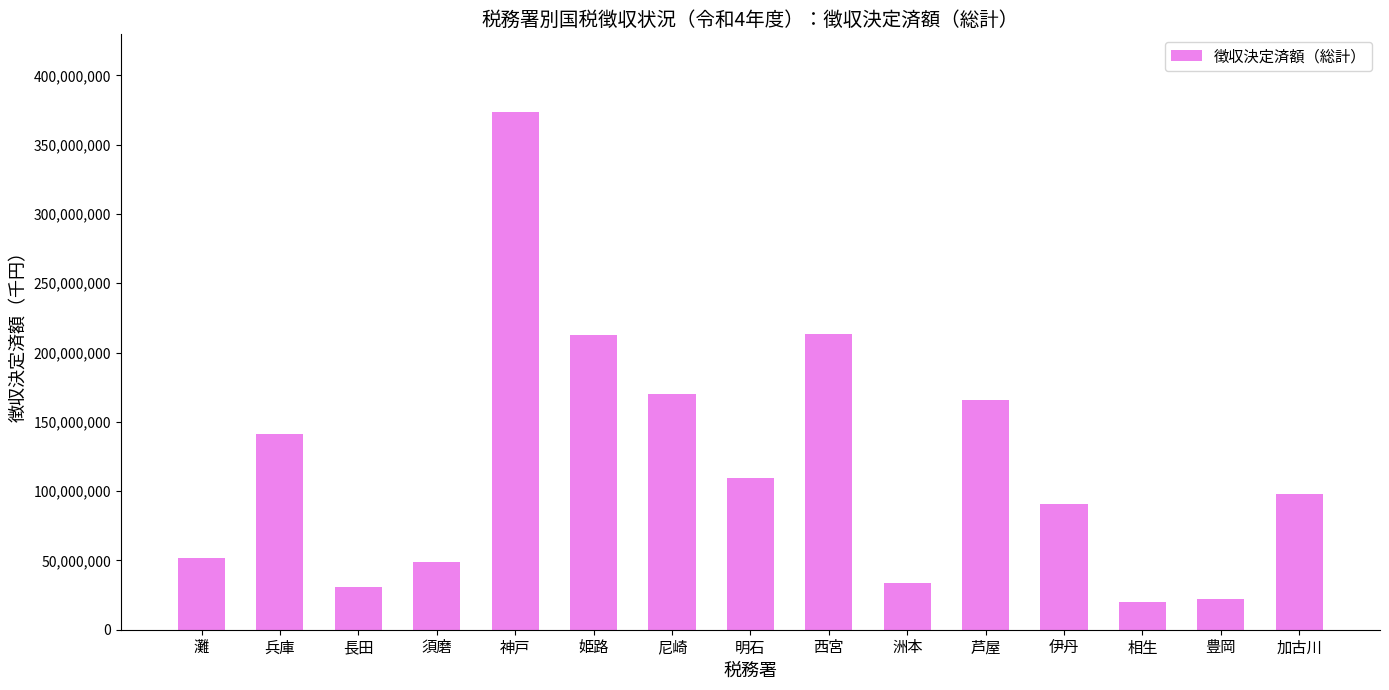

What is the change in value from 西宮 to 芦屋?

-47920038